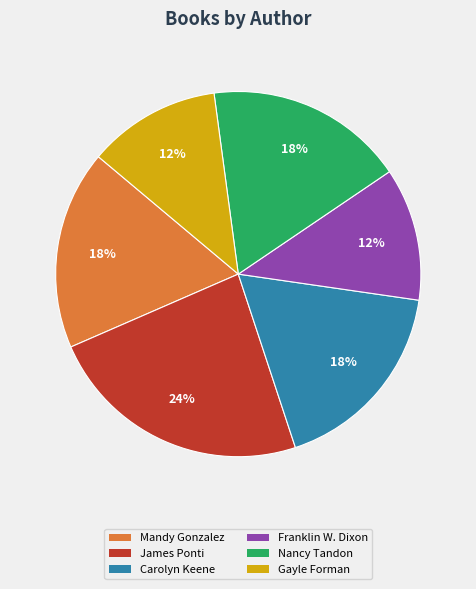

Do Franklin W. Dixon and Carolyn Keene together represent more than half of the pie?

No